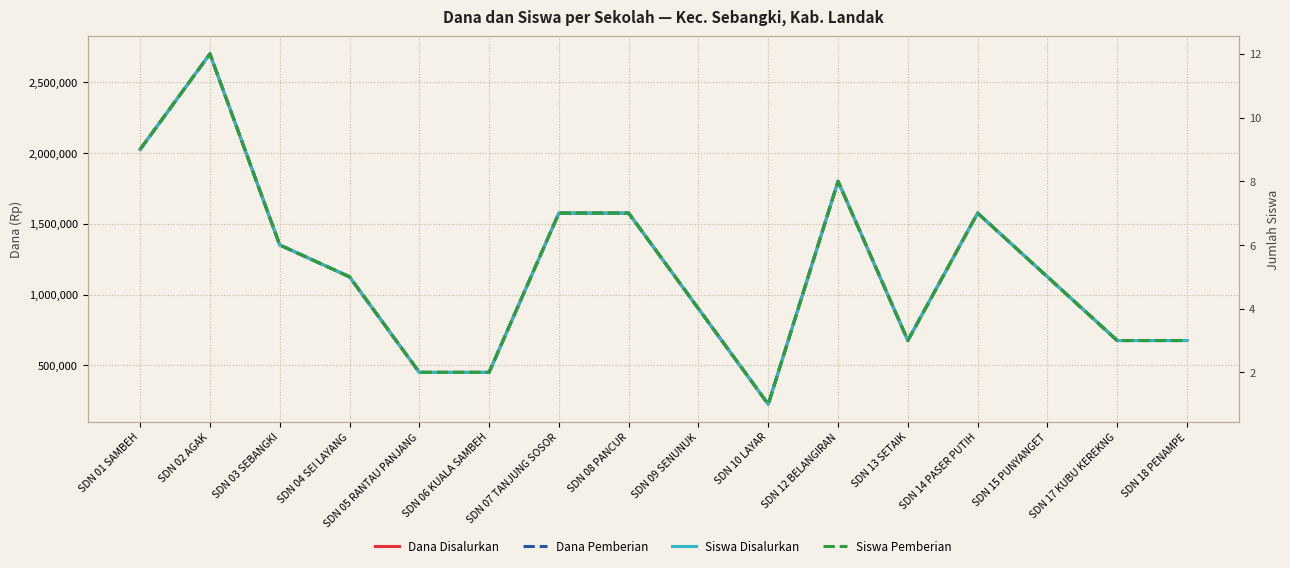

Rank the series by their maximum value, from lowest to highest.

Siswa Disalurkan, Siswa Pemberian, Dana Disalurkan, Dana Pemberian